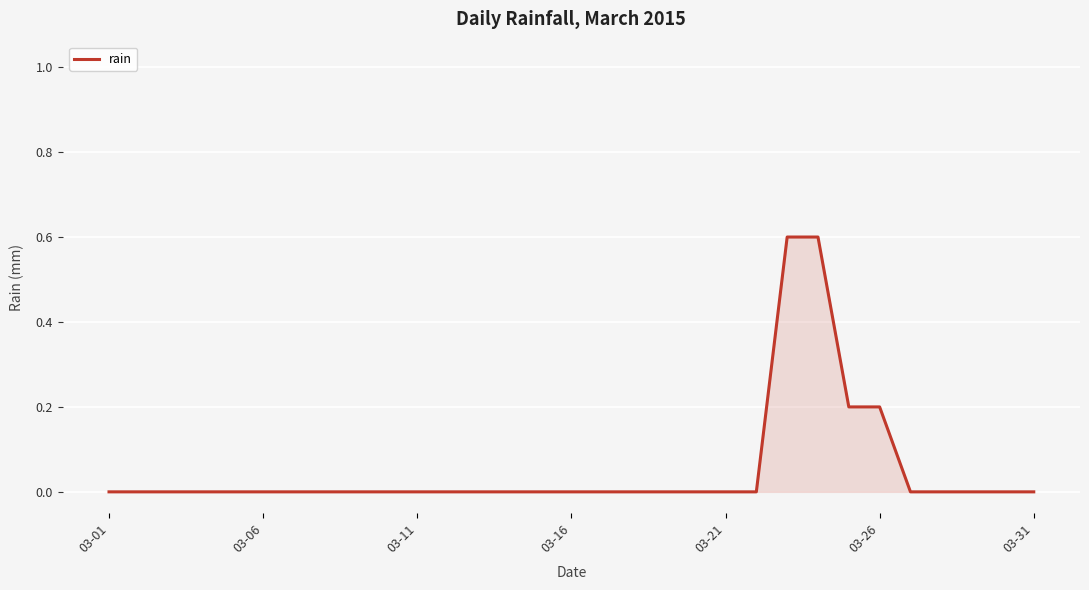

How many distinct data groups are displayed?

1